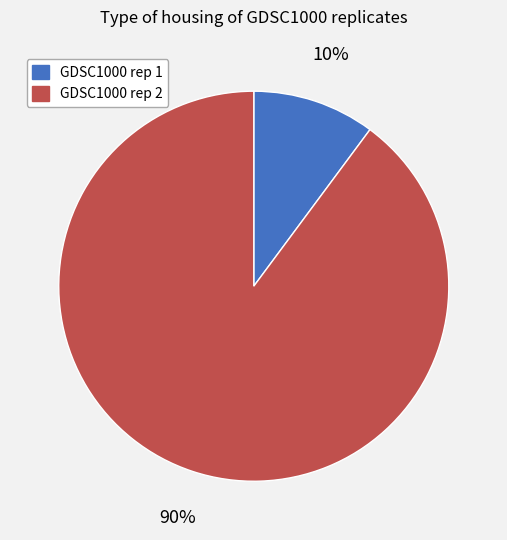

Does any single category account for the majority?

Yes